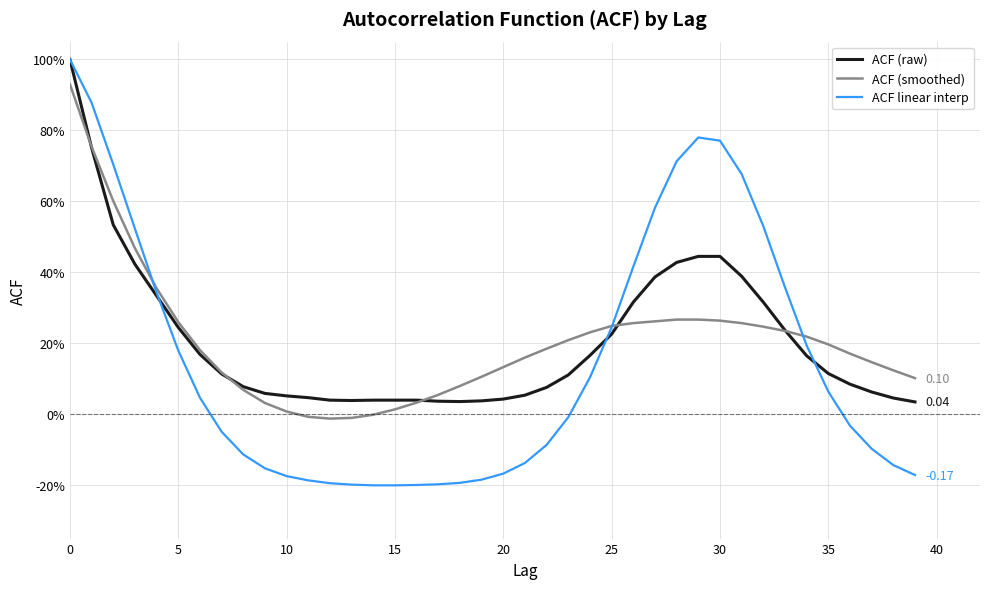

What is the value of the ACF (raw) point at the 24th from the left?

0.1